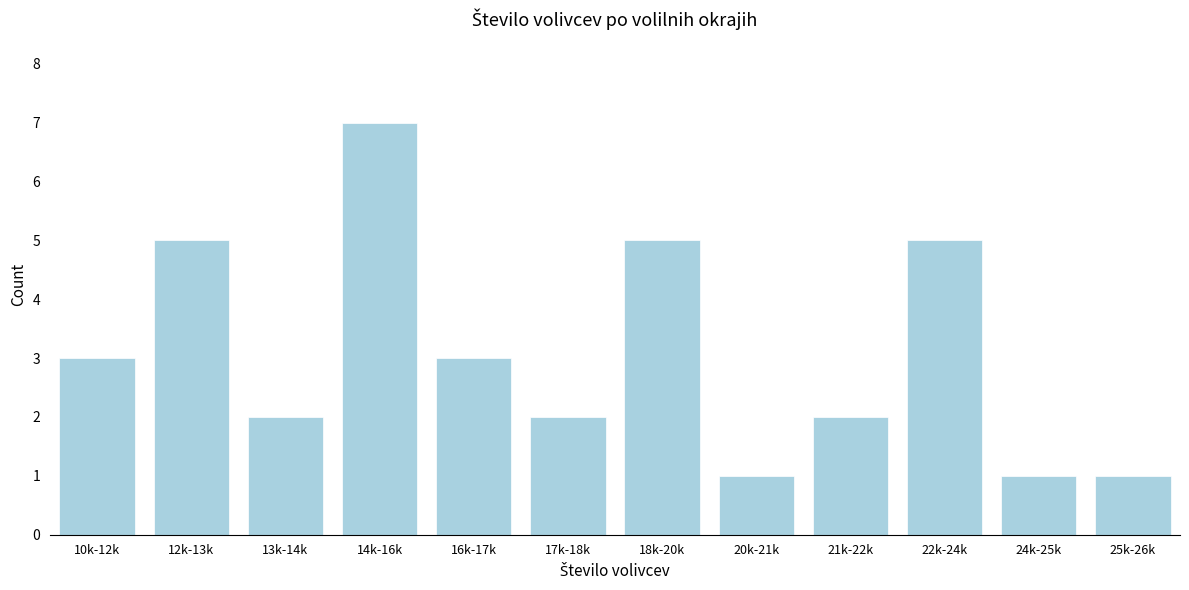

Reading right to left, what are all the values shown in this chart?

1	1	5	2	1	5	2	3	7	2	5	3